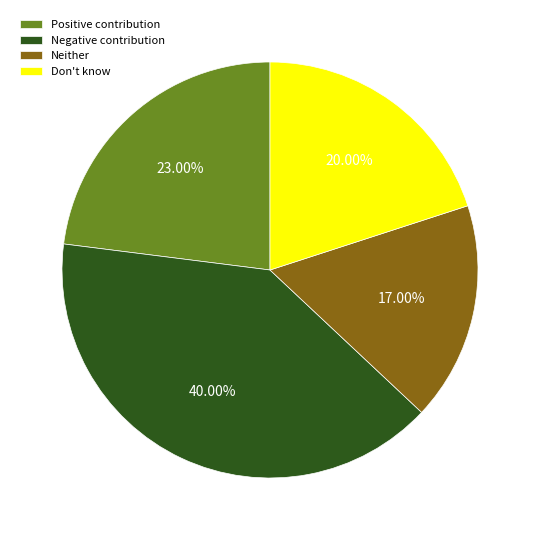

Which category has the biggest portion of the pie?

Negative contribution